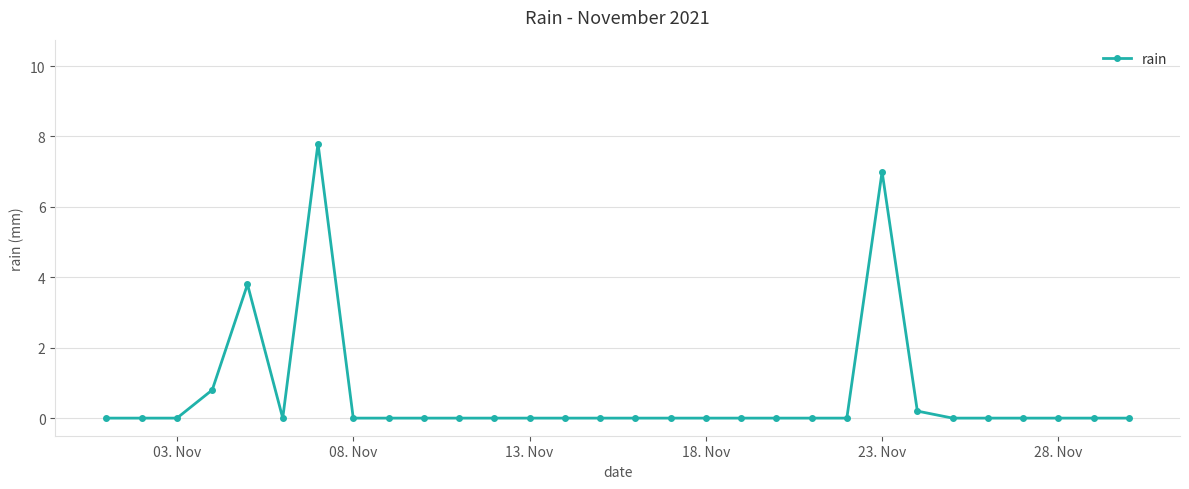

Reading left to right, transcribe all the data shown in this chart.

0.0	0.0	0.0	0.8	3.8	0.0	7.8	0.0	0.0	0.0	0.0	0.0	0.0	0.0	0.0	0.0	0.0	0.0	0.0	0.0	0.0	0.0	7.0	0.2	0.0	0.0	0.0	0.0	0.0	0.0